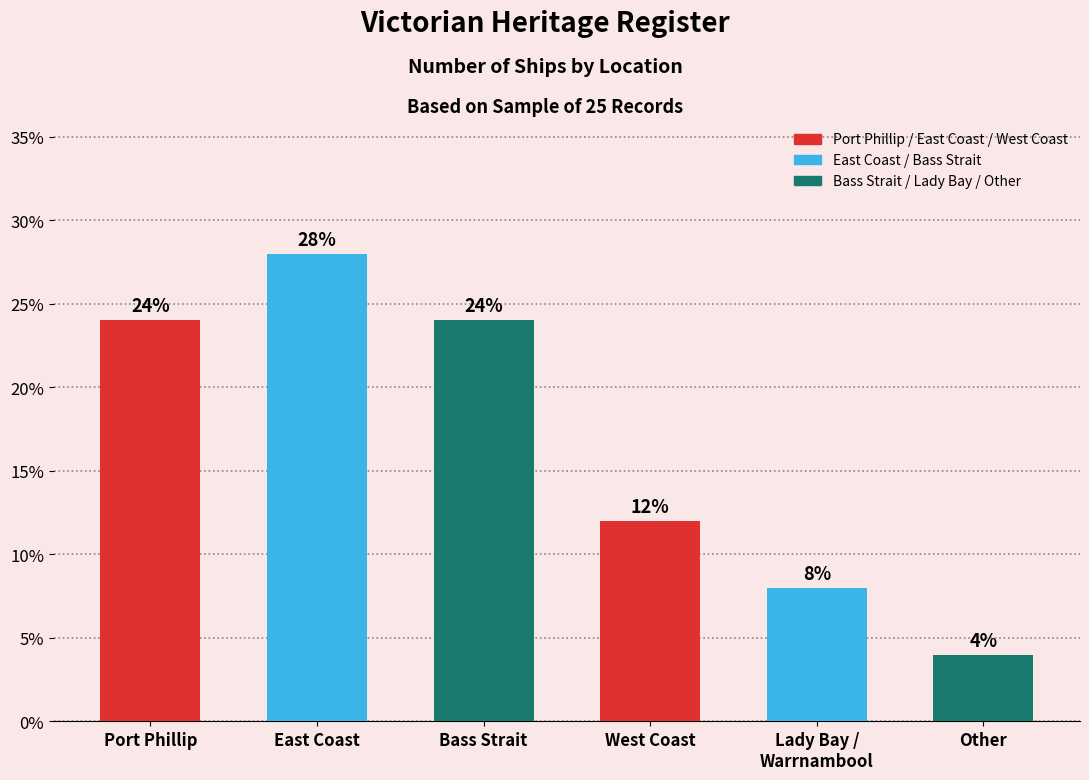

Reading left to right, list all the values displayed in this chart.

24.0	28.0	24.0	12.0	8.0	4.0